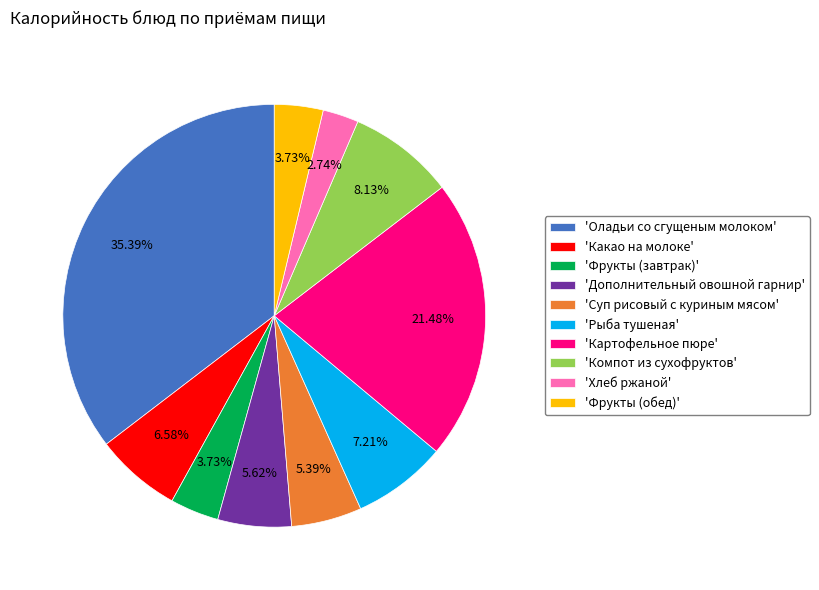

To the nearest percent, what is the difference between the largest and smallest slice percentages?

33%